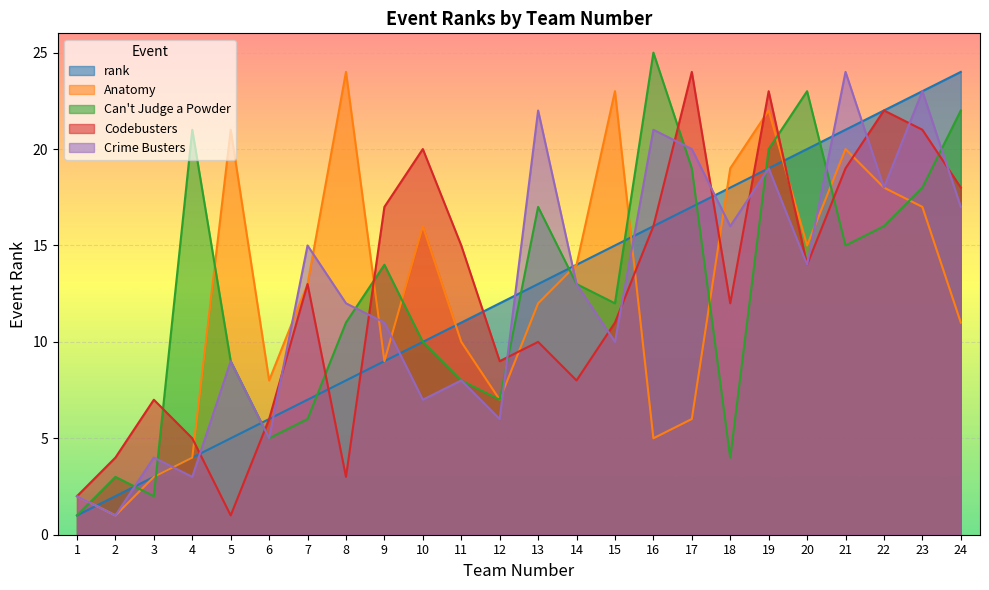

Which series changed the most between 8 and 20?

rank